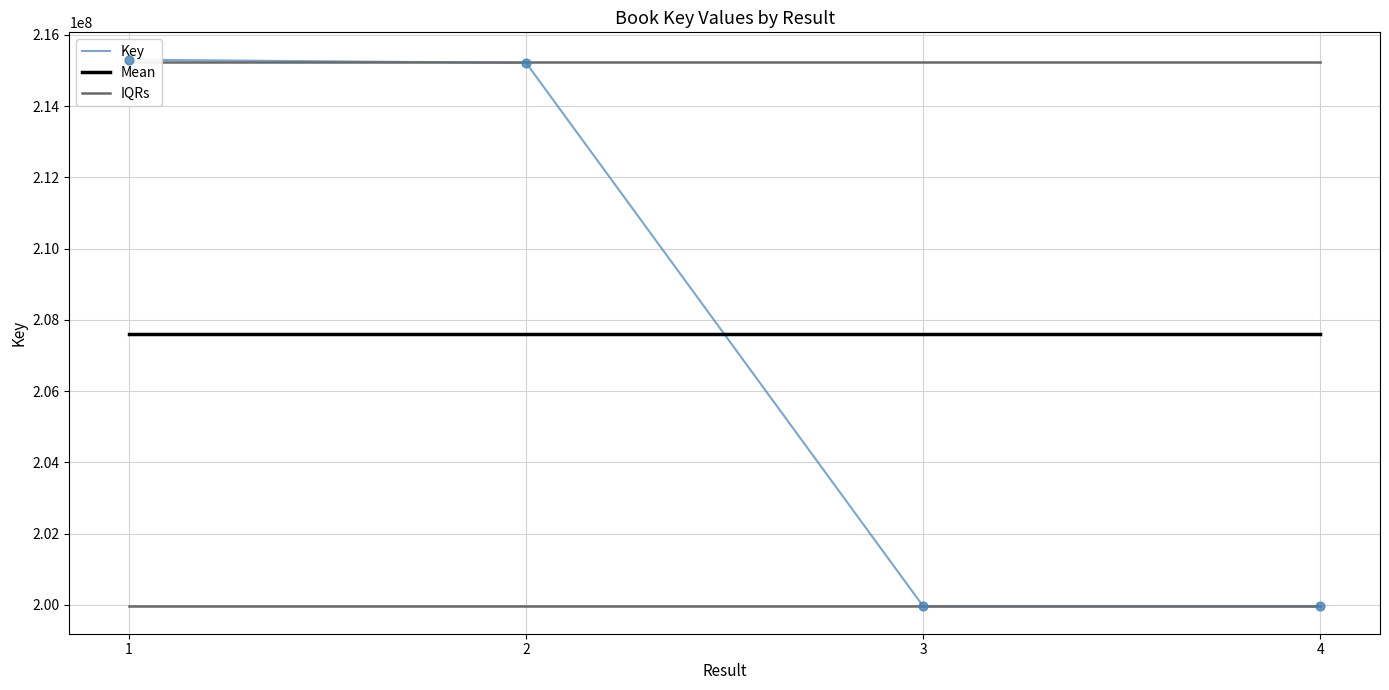

Which series has the widest spread of Y values?

Key